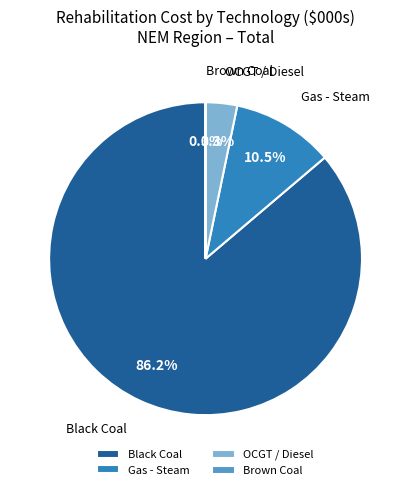

Which slice is the largest?

Black Coal